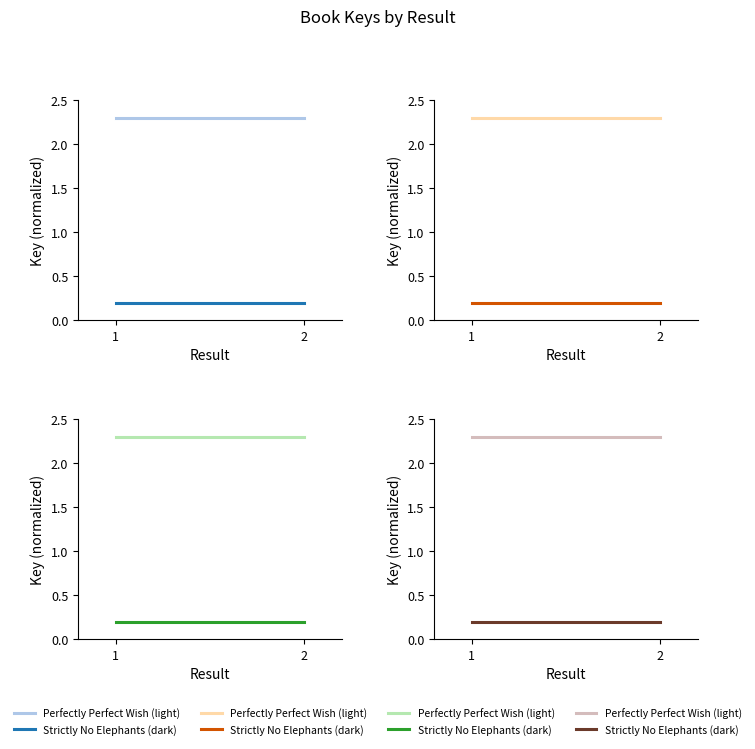

What is the sum of the Perfectly Perfect Wish (light) values at 1 and 2?

4.6